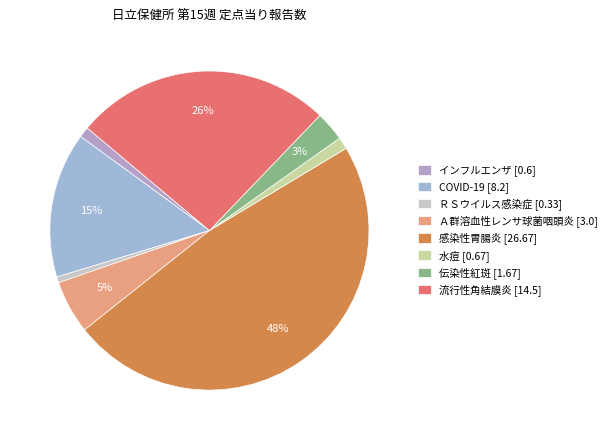

How many segments does this pie chart have?

8